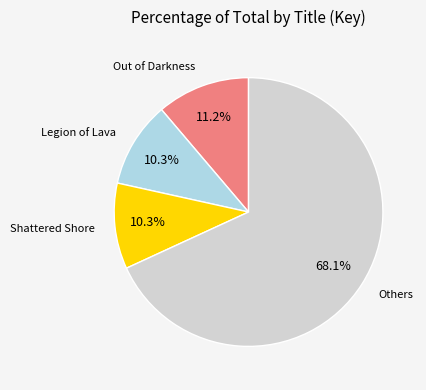

Is there any slice that represents more than half of the pie?

Yes